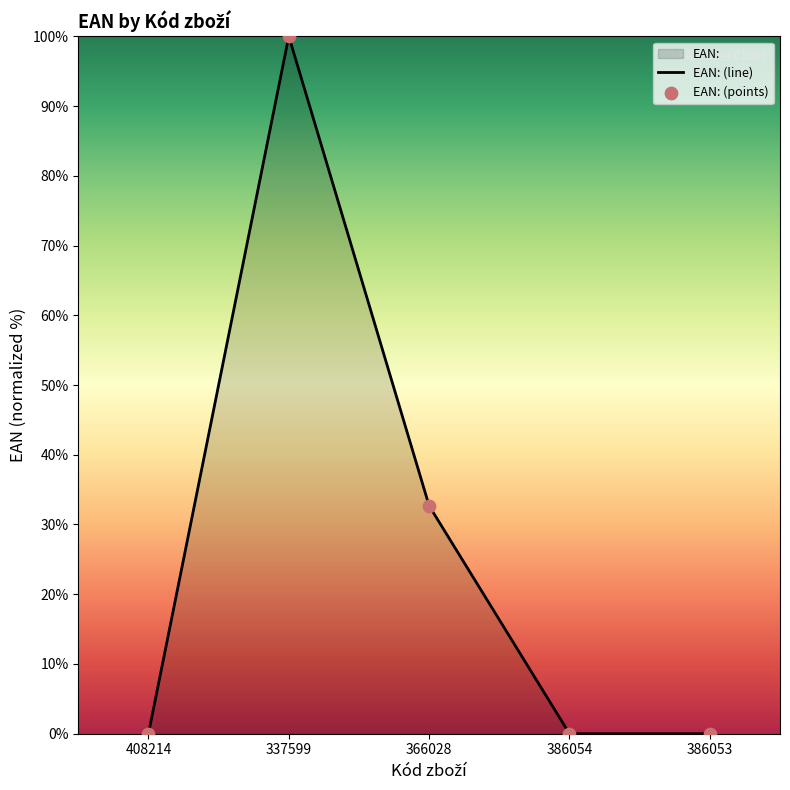

At which category is the sum across all series the highest?

337599